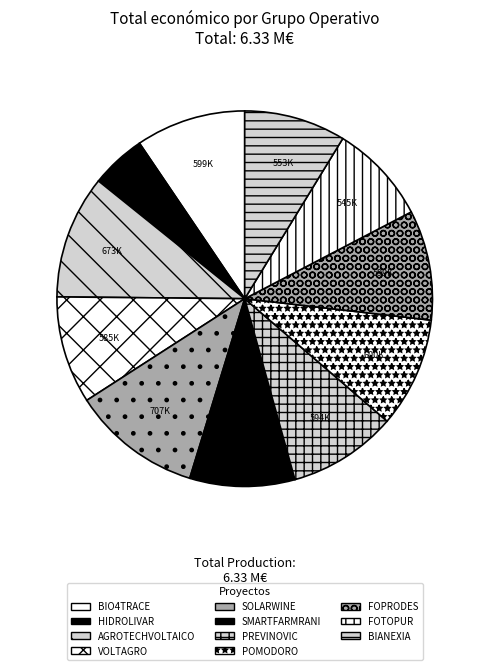

To the nearest percent, what portion does SOLARWINE represent?

11%